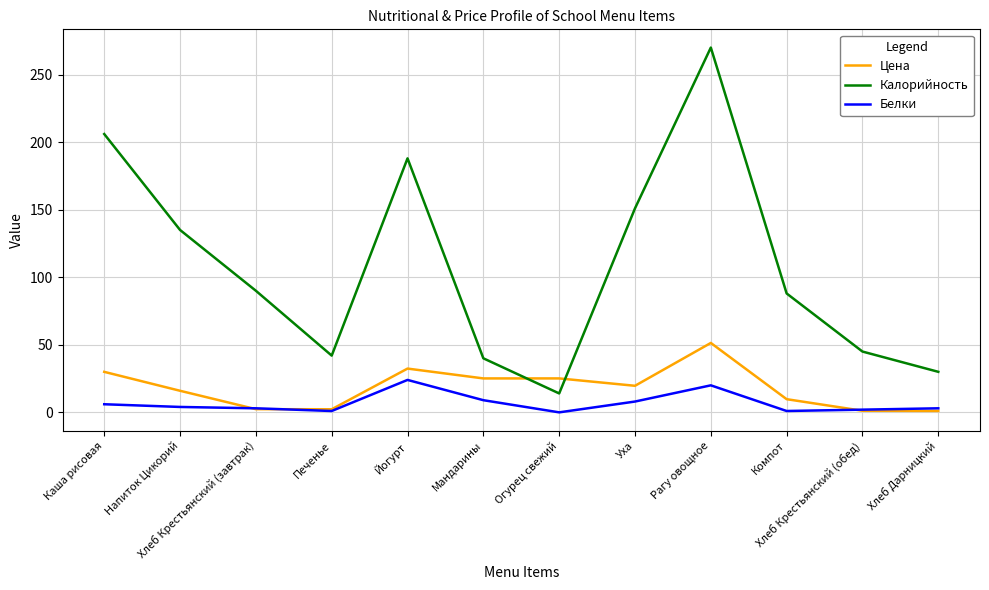

Which category has the lowest value in the Калорийность series?

Огурец свежий